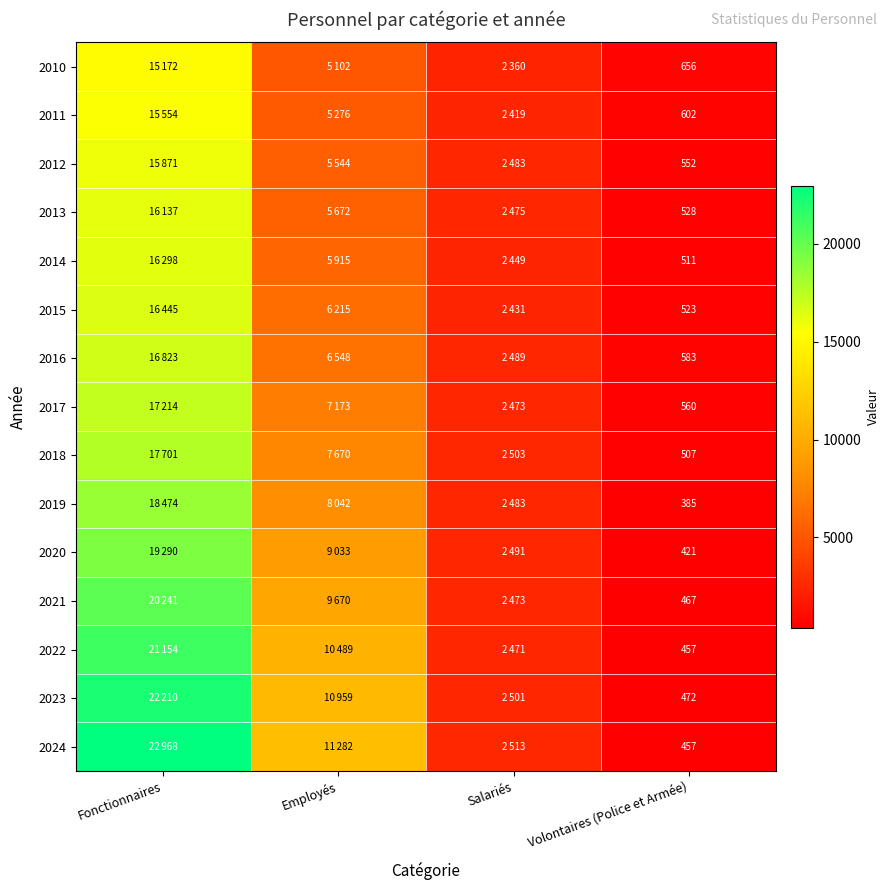

What is the total value across all series at Volontaires (Police et Armée)?

7681